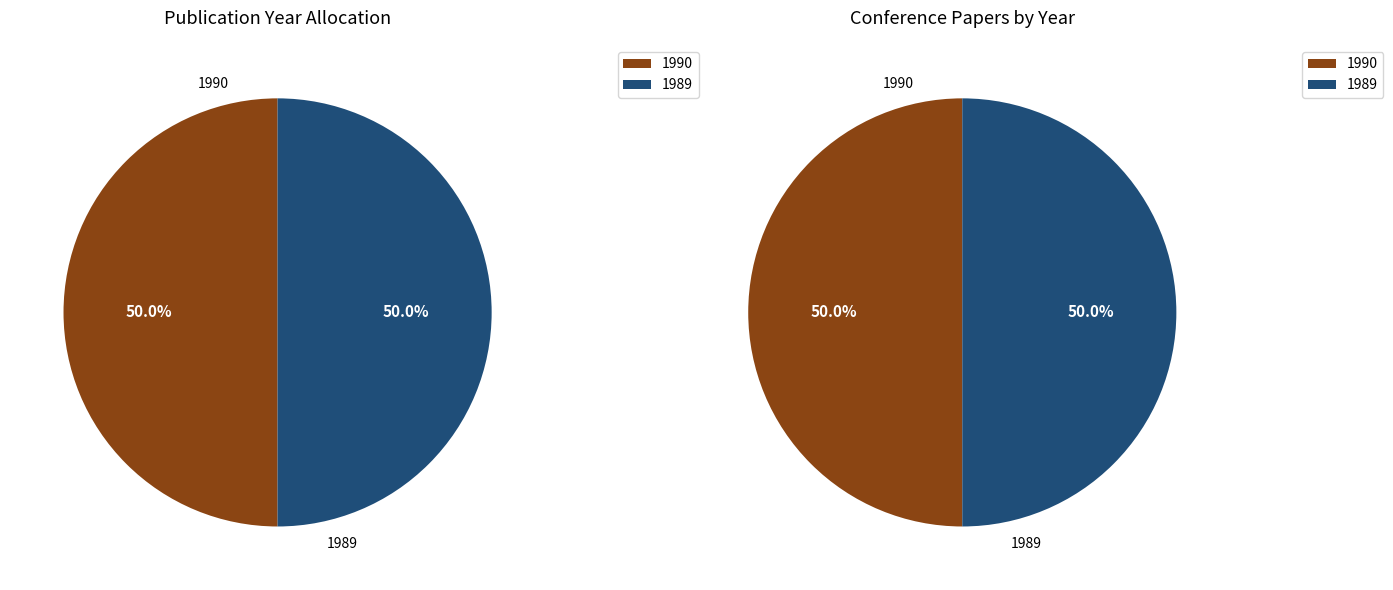

Combined, what portion of the pie is Electrochemical vapor deposition (1989) and Oxygen ion conductivity (1990)?

100.0%